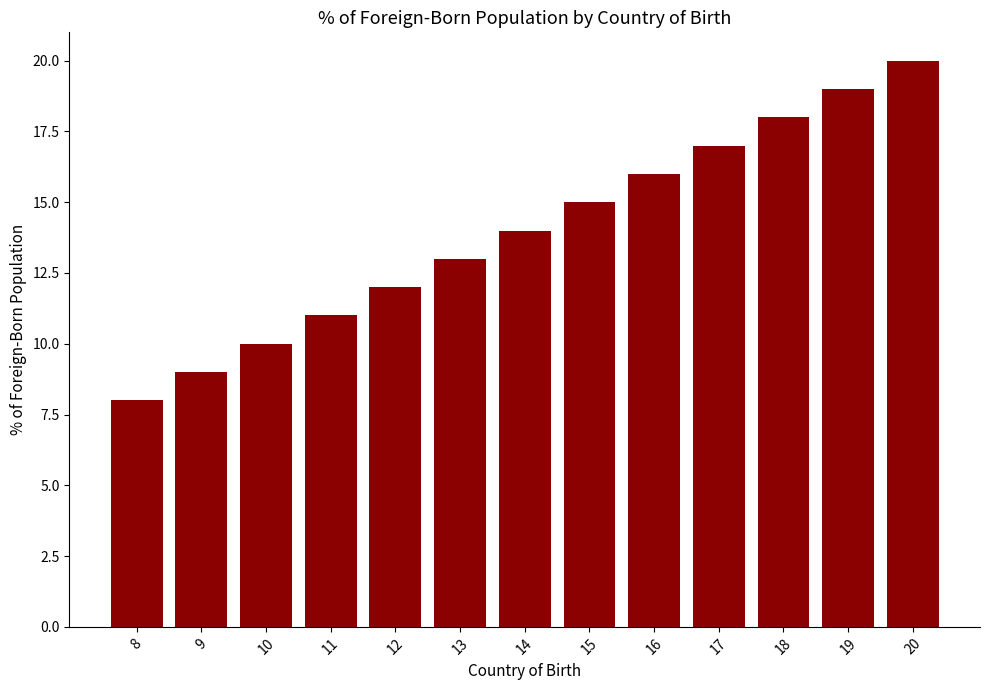

How many bars are there in total?

13